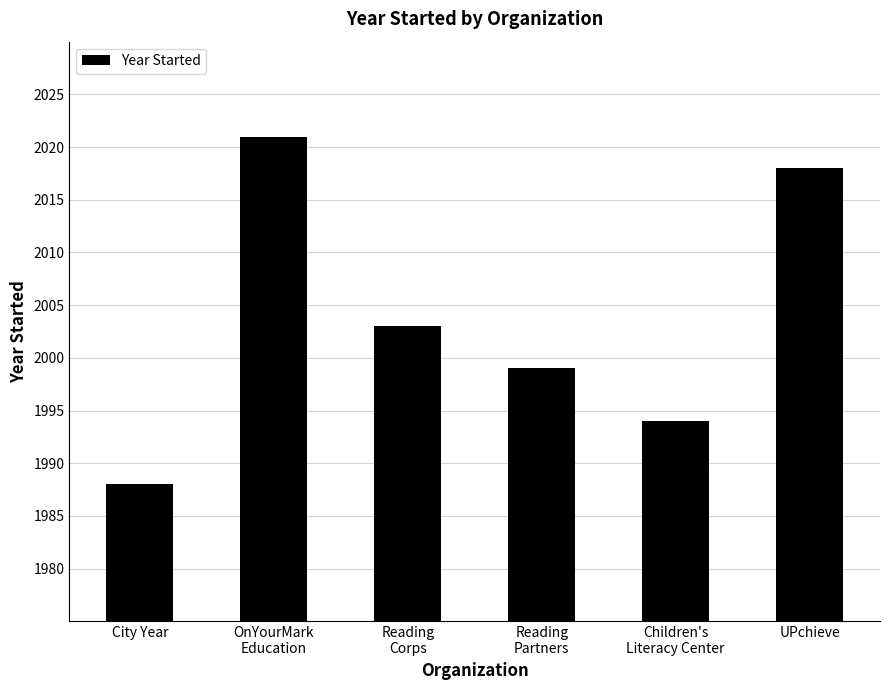

Is it true that the value at Reading
Partners is 1999?

True